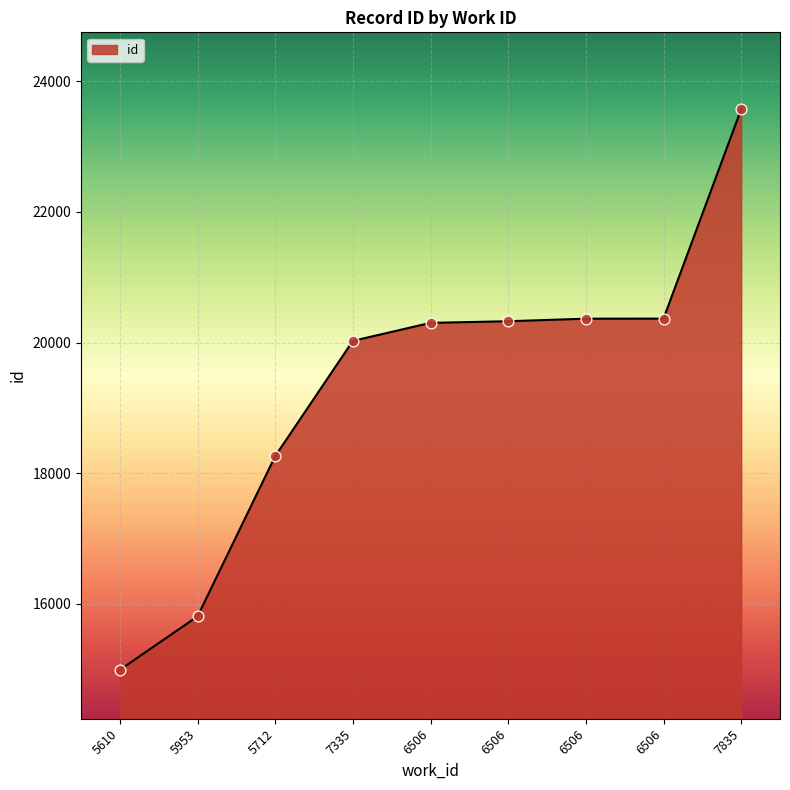

Between 5953 and 5712, which is larger?

5712